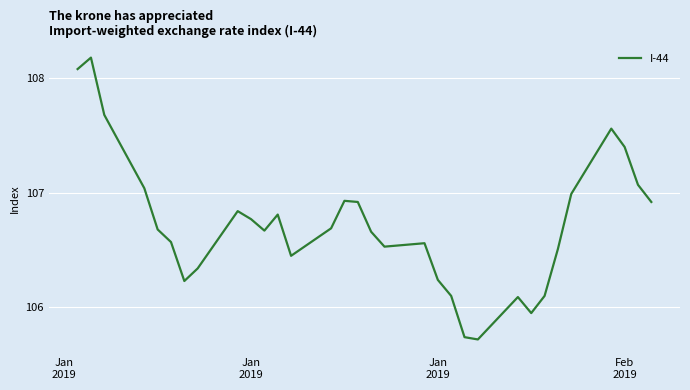

What is the difference between the maximum and minimum values?

2.5